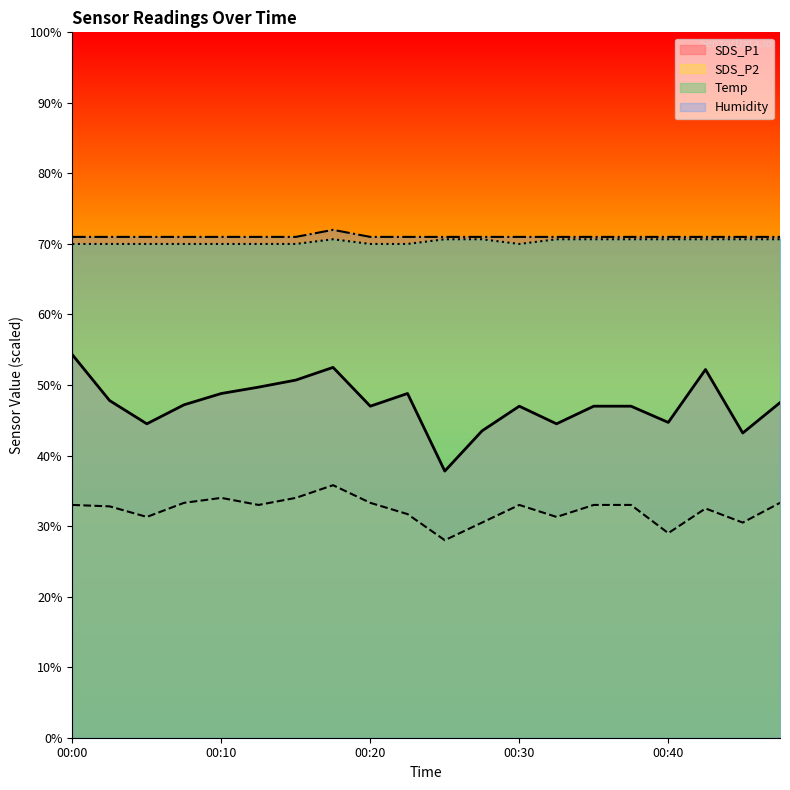

Reading right to left, what are all the values shown in this chart?

SDS_P1: 47.5	43.2	52.2	44.7	47.0	47.0	44.5	47.0	43.5	37.8	48.8	47.0	52.5	50.7	49.7	48.8	47.2	44.5	47.8	54.3
SDS_P2: 33.3	30.5	32.5	29.0	33.0	33.0	31.3	33.0	30.5	28.0	31.7	33.3	35.8	34.0	33.0	34.0	33.3	31.3	32.8	33.0
Temp: 70.7	70.7	70.7	70.7	70.7	70.7	70.7	70.0	70.7	70.7	70.0	70.0	70.7	70.0	70.0	70.0	70.0	70.0	70.0	70.0
Humidity: 71.0	71.0	71.0	71.0	71.0	71.0	71.0	71.0	71.0	71.0	71.0	71.0	72.0	71.0	71.0	71.0	71.0	71.0	71.0	71.0